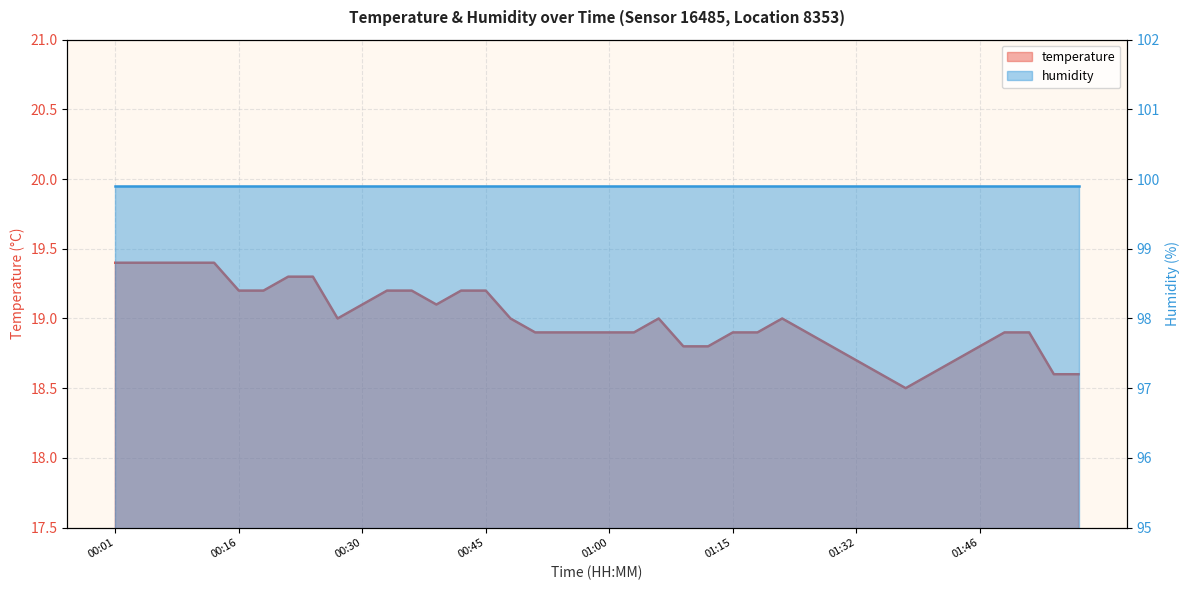

How many values are between 18 and 19?

25